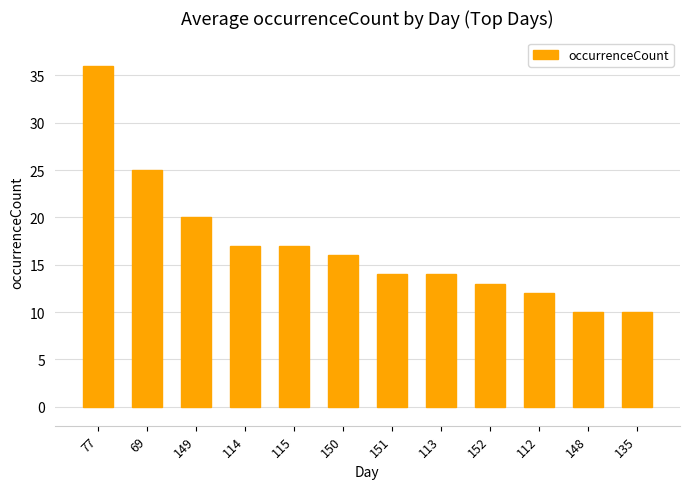

How many categories are shown in the chart?

12